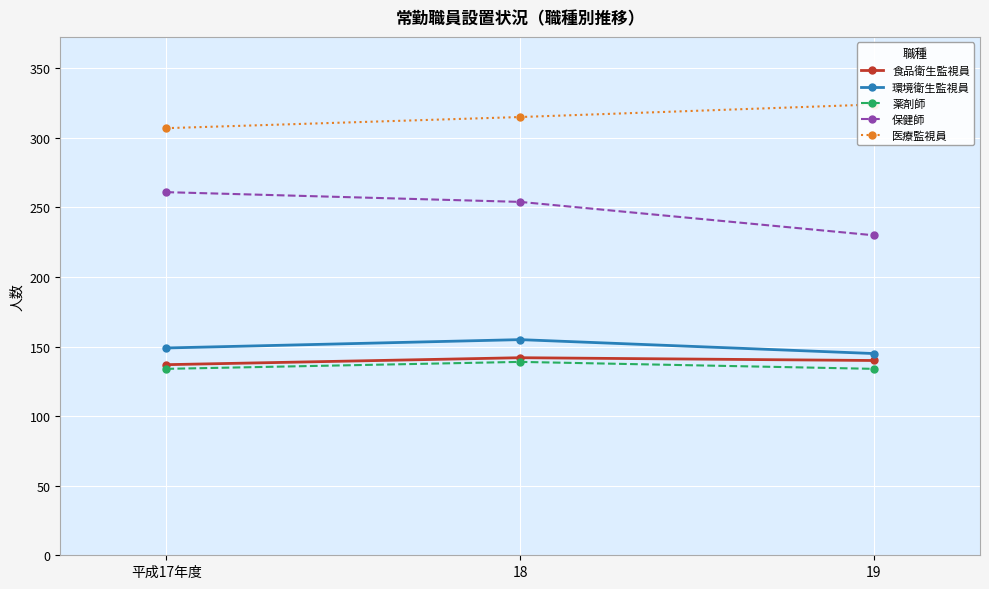

What is the smallest value displayed?

134